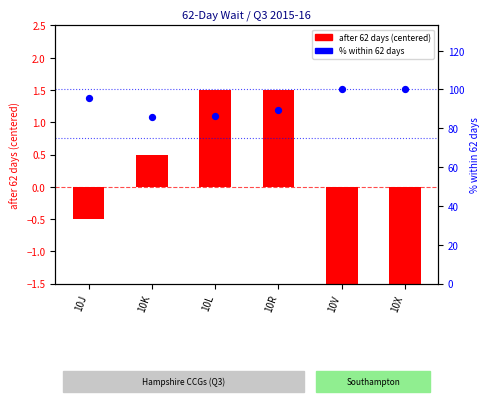

Is the value of % within 62 days at 10K greater than the value of after 62 days (centered) at 10V?

Yes